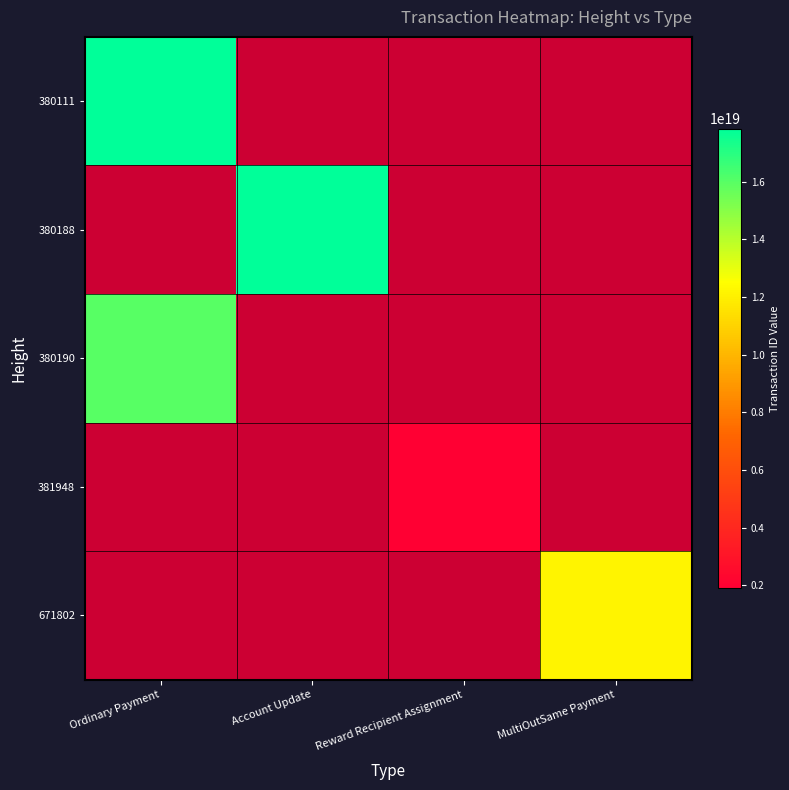

Which series has the widest spread of values?

380111